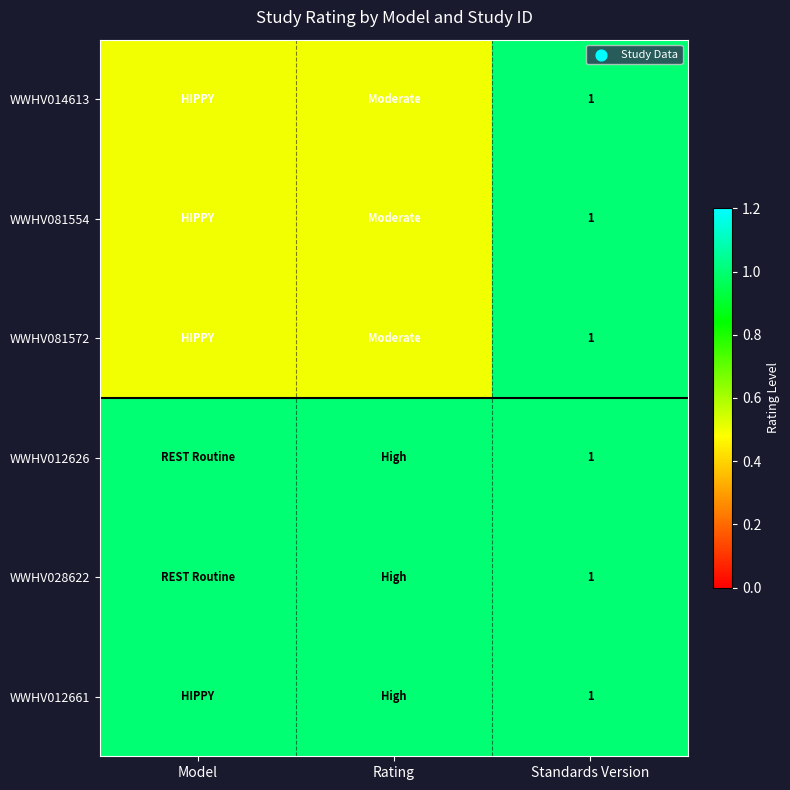

The value of WWHV028622 at Standards Version is 1.0. True or false?

True